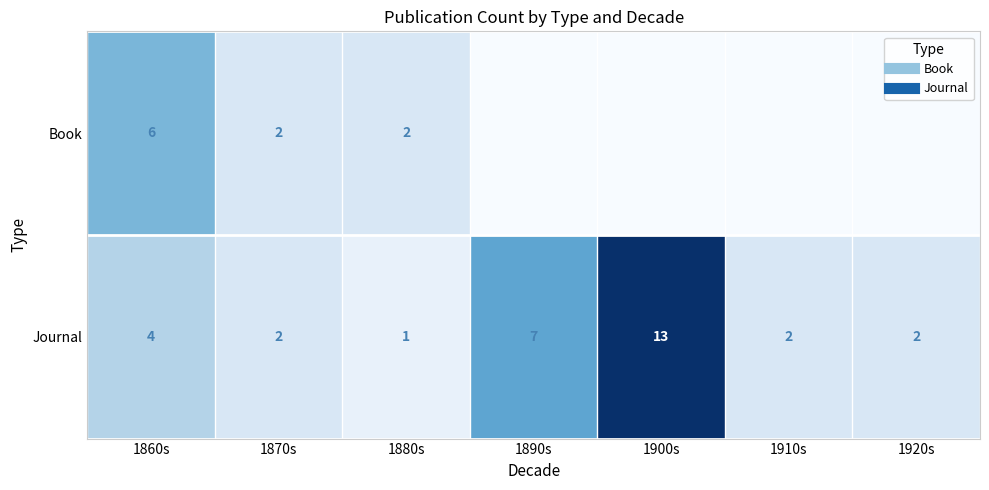

What is the total value across all series at 1910s?

2